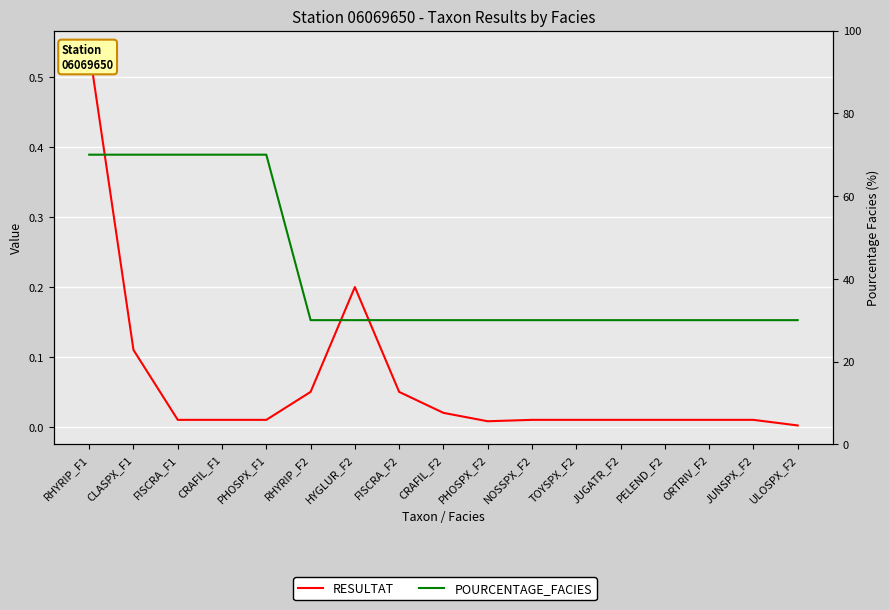

What is the difference between the maximum and minimum values in the POURCENTAGE_FACIES series?

40.0